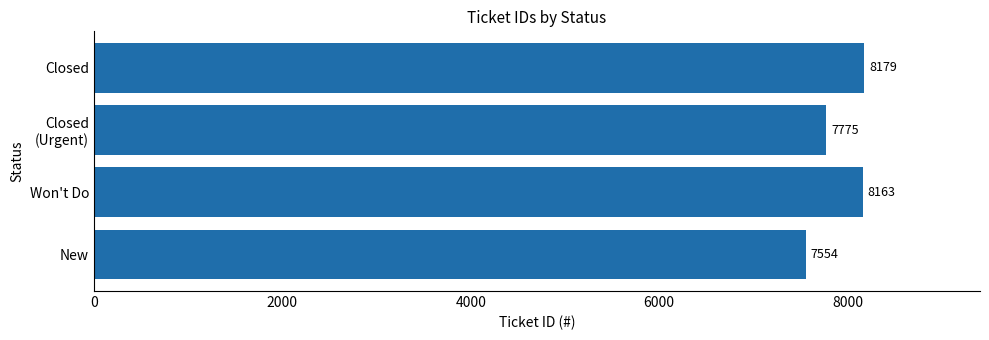

What is the change in value from New to Won't Do?

+609